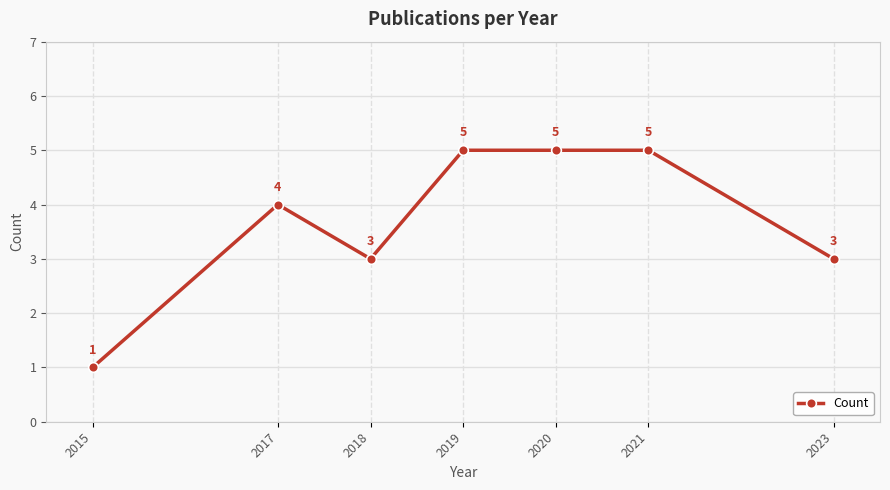

Reading left to right, what are all the values shown in this chart?

2015=1	2017=4	2018=3	2019=5	2020=5	2021=5	2023=3